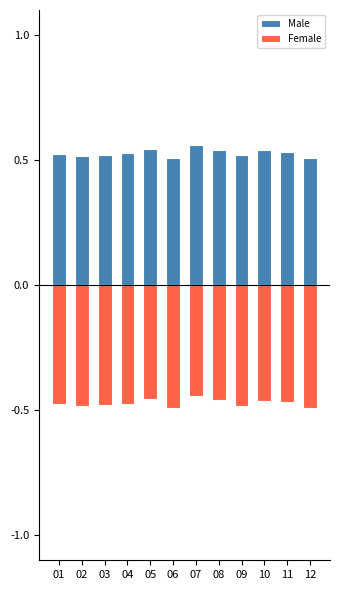

At which label does Male reach its peak?

07